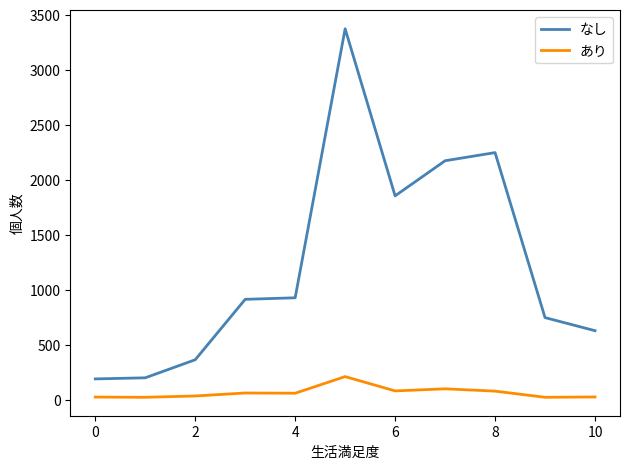

Rank the series by their maximum value, from lowest to highest.

あり, なし